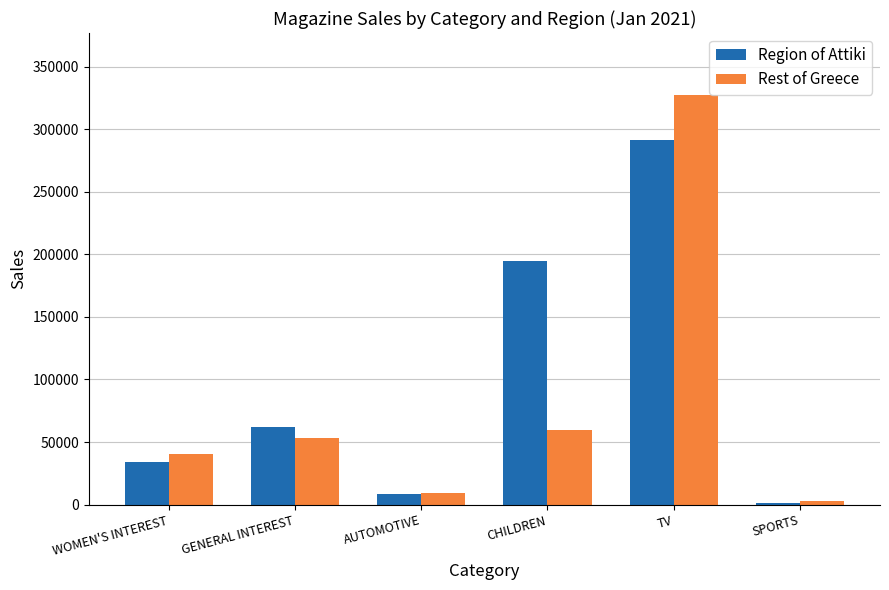

At which label is Rest of Greece closest to 165162?

CHILDREN